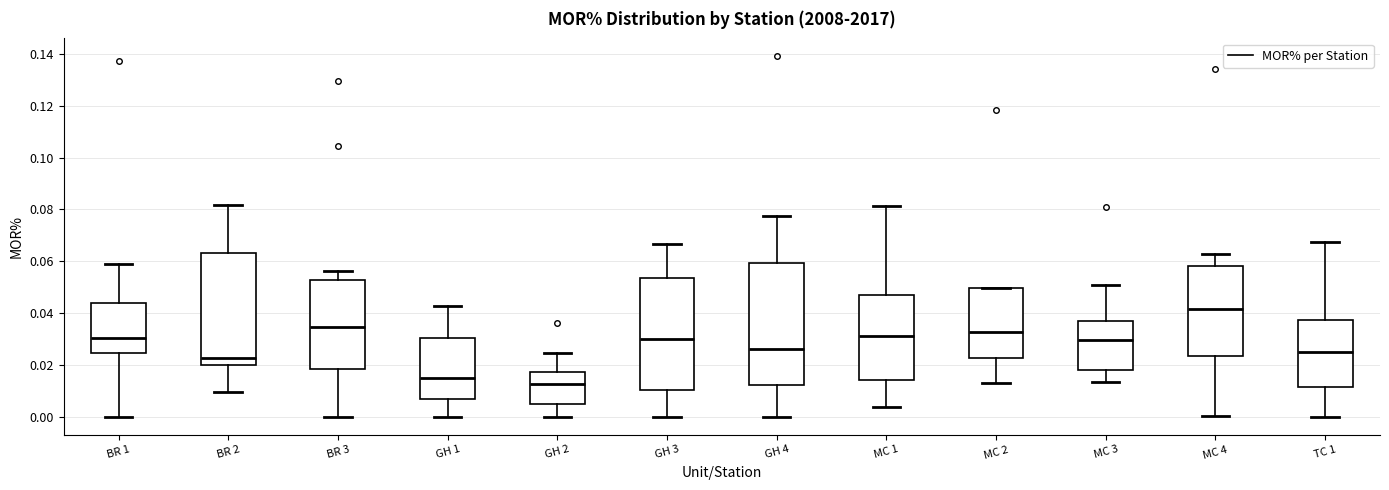

Where does the upper whisker of the box for MC 4 end on the y-axis? The values are not printed on the chart, so give them approximately, as read against the axis.

0.062